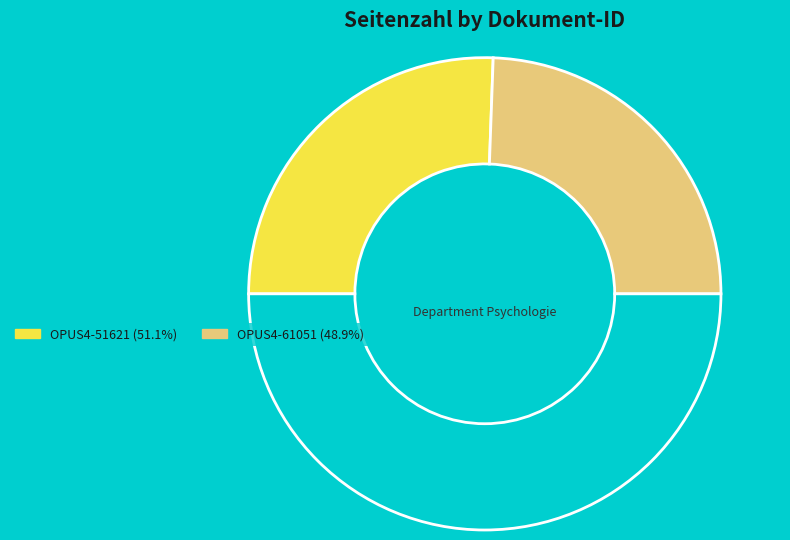

How many slices are in this pie chart?

3